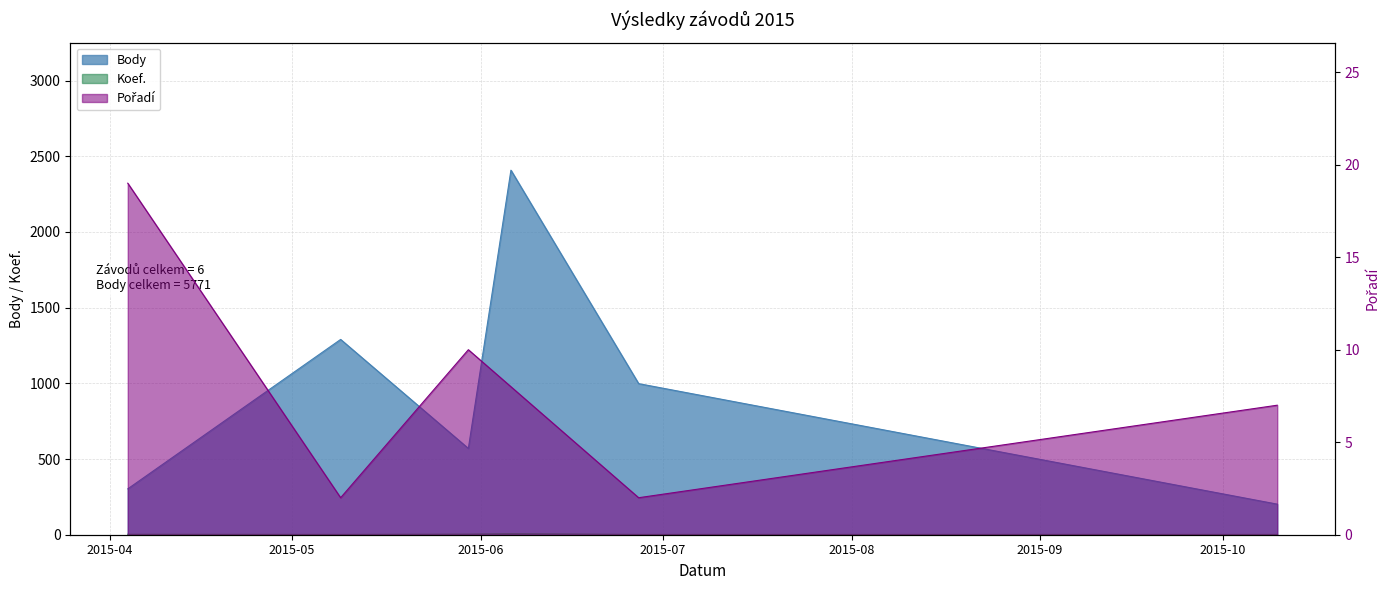

How many Pořadí values are between 2 and 10?

5